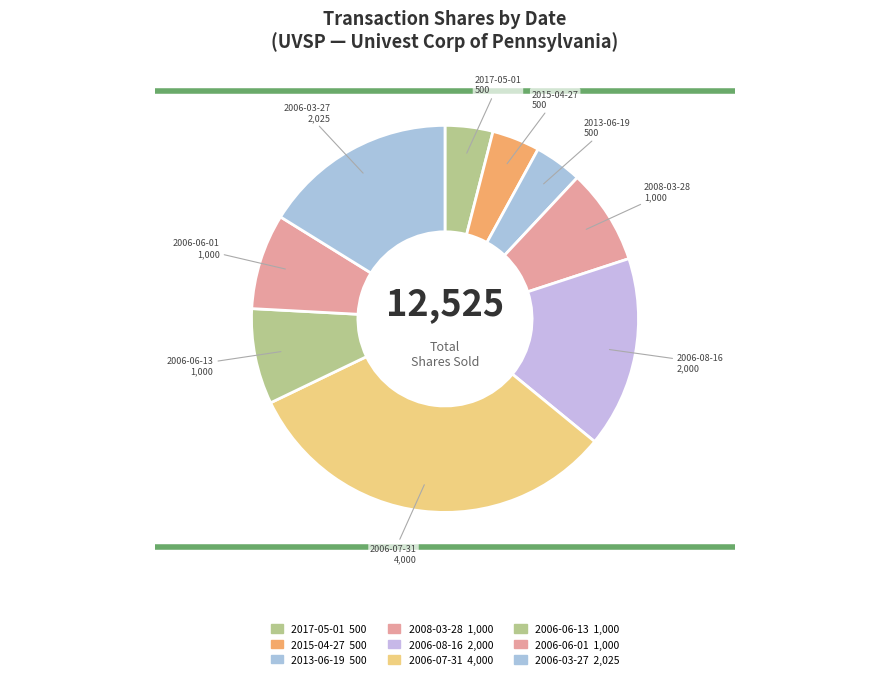

What is the change in value from 2017-05-01 to 2008-03-28?

+500